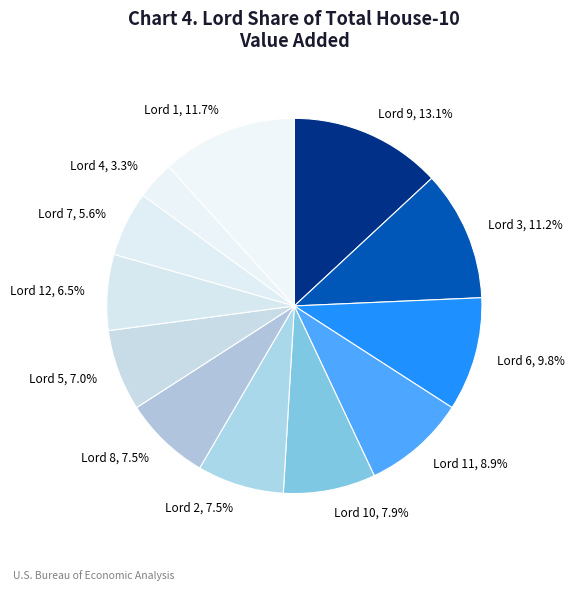

How many slices are in this pie chart?

12